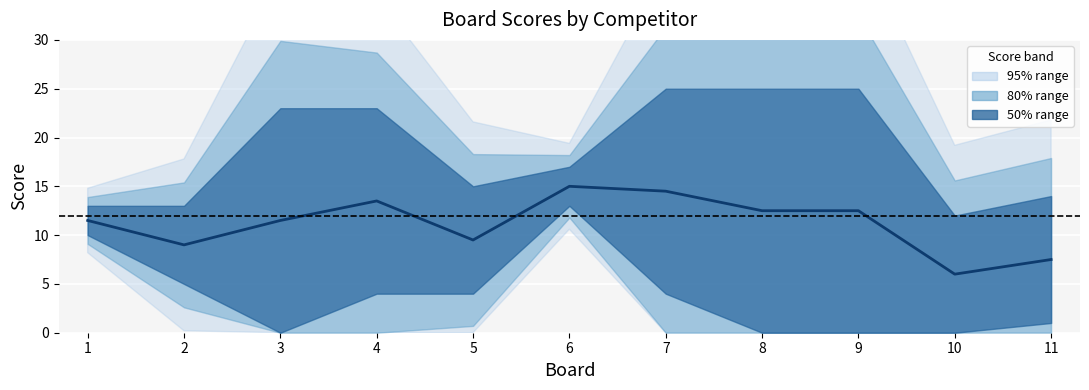

What is the ratio of the value at 5 to the value at 9?

0.8